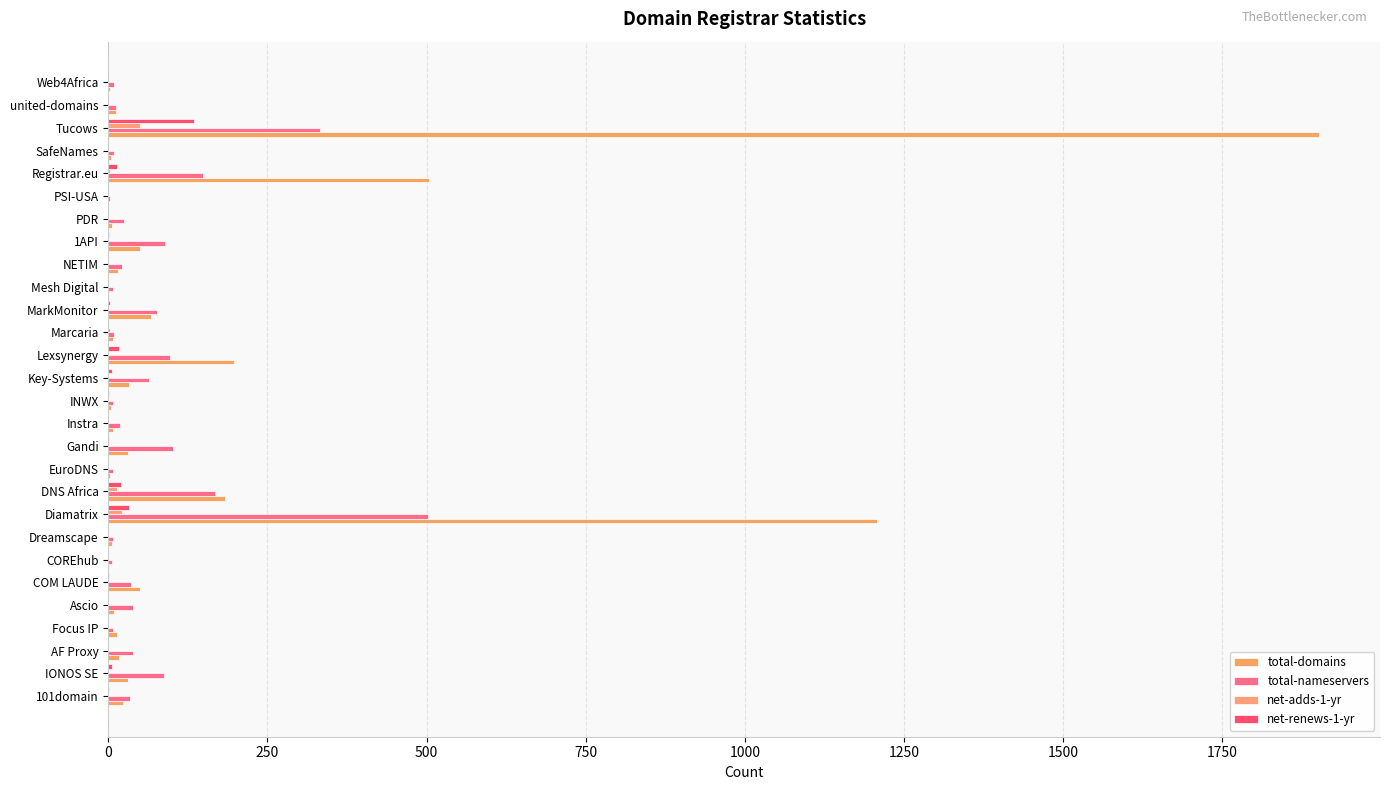

How many series are shown in this chart?

4